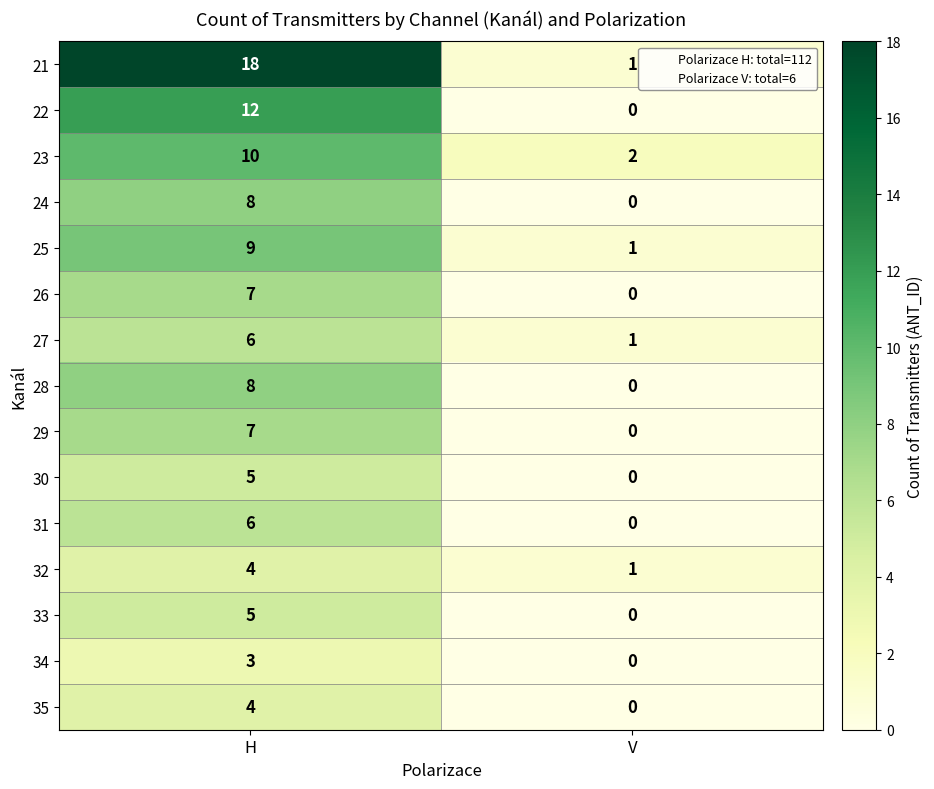

How many data points does each series have?

2